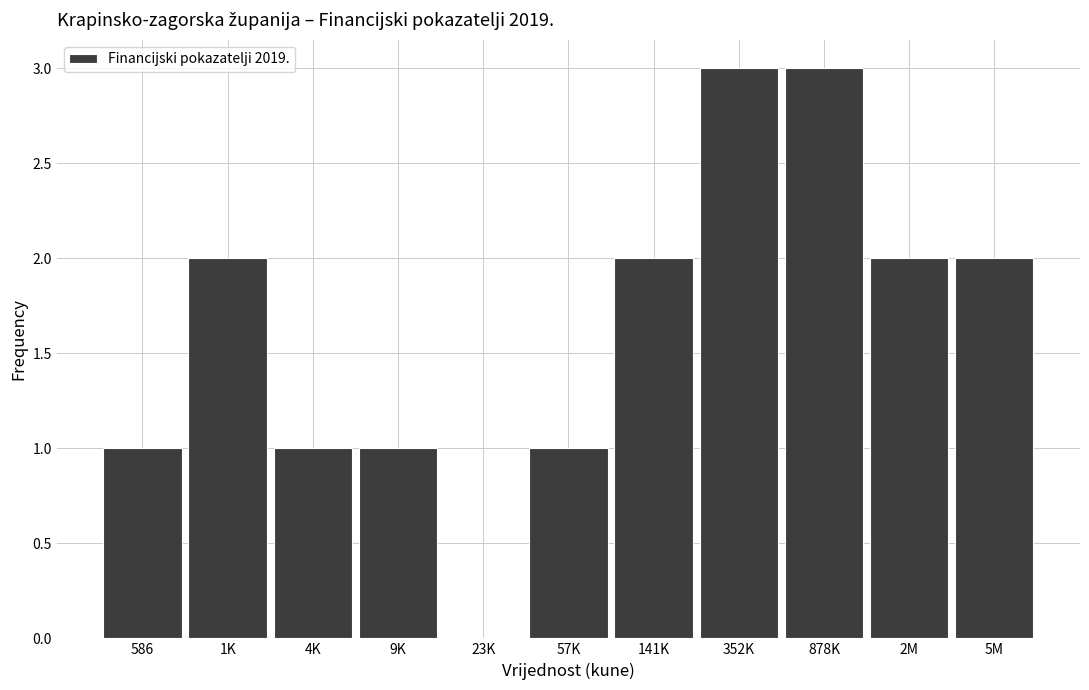

Reading right to left, extract all data points from this chart.

5M=2	2M=2	878K=3	352K=3	141K=2	57K=1	23K=0	9K=1	4K=1	1K=2	586=1